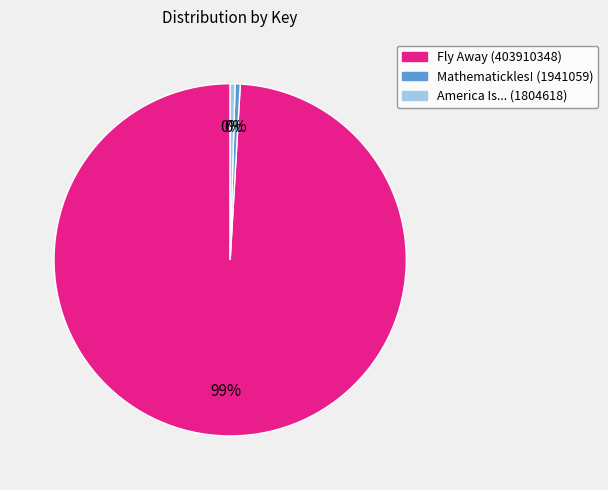

Is the sum of Fly Away (403910348) and America Is... (1804618) greater than half?

Yes